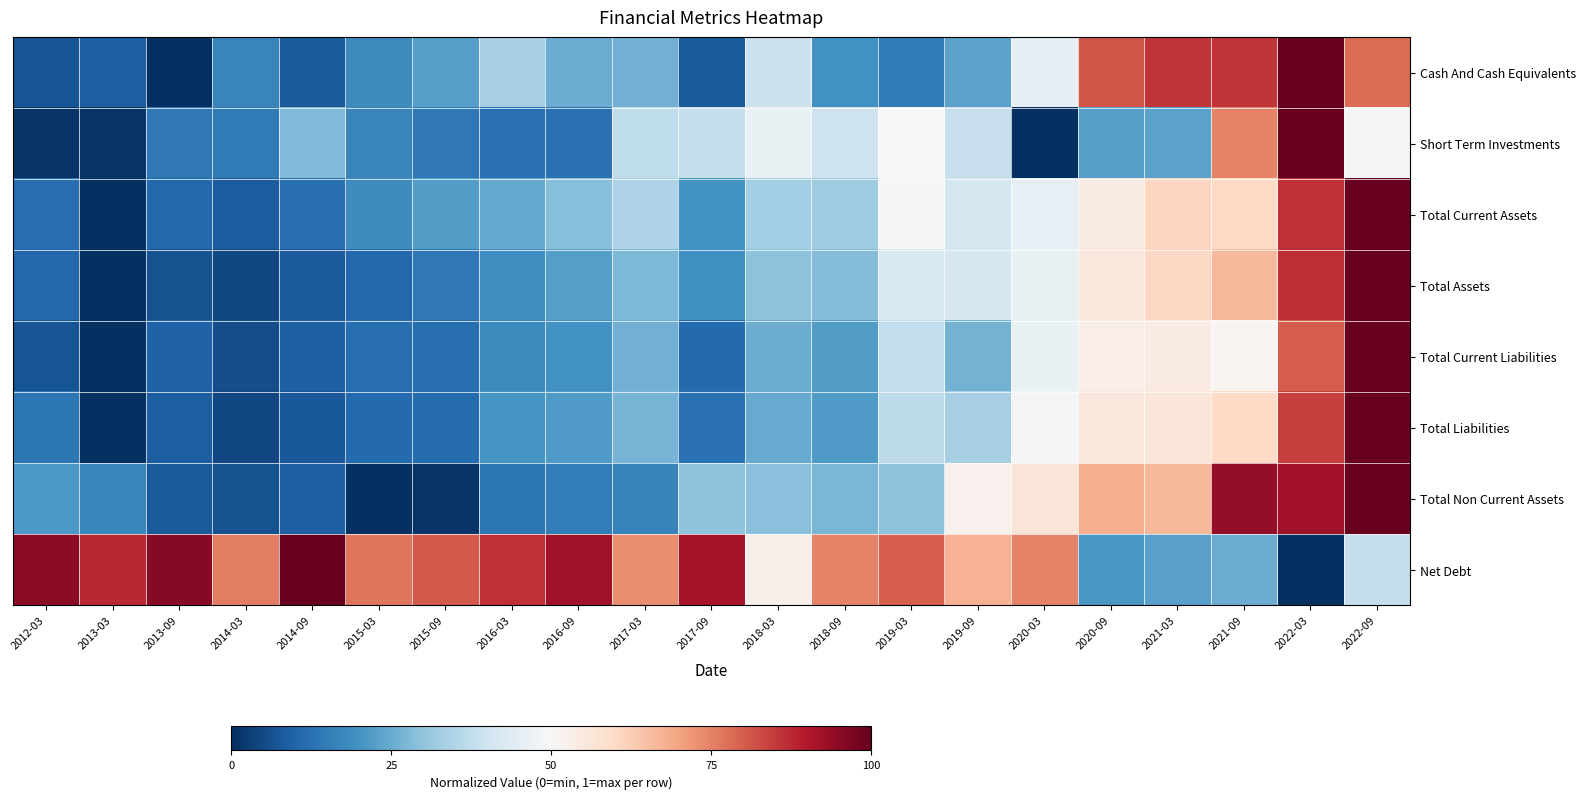

Reading left to right, transcribe all the data shown in this chart.

Cash And Cash Equivalents: 2012-03=0.1	2013-03=0.1	2013-09=0.0	2014-03=0.2	2014-09=0.1	2015-03=0.2	2015-09=0.2	2016-03=0.3	2016-09=0.3	2017-03=0.3	2017-09=0.1	2018-03=0.4	2018-09=0.2	2019-03=0.1	2019-09=0.2	2020-03=0.4	2020-09=0.8	2021-03=0.9	2021-09=0.9	2022-03=1.0	2022-09=0.8
Short Term Investments: 2012-03=0.0	2013-03=0.0	2013-09=0.1	2014-03=0.1	2014-09=0.3	2015-03=0.2	2015-09=0.1	2016-03=0.1	2016-09=0.1	2017-03=0.4	2017-09=0.4	2018-03=0.5	2018-09=0.4	2019-03=0.5	2019-09=0.4	2020-03=0.0	2020-09=0.2	2021-03=0.2	2021-09=0.7	2022-03=1.0	2022-09=0.5
Total Current Assets: 2012-03=0.1	2013-03=0.0	2013-09=0.1	2014-03=0.1	2014-09=0.1	2015-03=0.2	2015-09=0.2	2016-03=0.2	2016-09=0.3	2017-03=0.3	2017-09=0.2	2018-03=0.3	2018-09=0.3	2019-03=0.5	2019-09=0.4	2020-03=0.5	2020-09=0.5	2021-03=0.6	2021-09=0.6	2022-03=0.9	2022-09=1.0
Total Assets: 2012-03=0.1	2013-03=0.0	2013-09=0.1	2014-03=0.0	2014-09=0.1	2015-03=0.1	2015-09=0.1	2016-03=0.2	2016-09=0.2	2017-03=0.3	2017-09=0.2	2018-03=0.3	2018-09=0.3	2019-03=0.4	2019-09=0.4	2020-03=0.5	2020-09=0.6	2021-03=0.6	2021-09=0.7	2022-03=0.9	2022-09=1.0
Total Current Liabilities: 2012-03=0.1	2013-03=0.0	2013-09=0.1	2014-03=0.1	2014-09=0.1	2015-03=0.1	2015-09=0.1	2016-03=0.2	2016-09=0.2	2017-03=0.3	2017-09=0.1	2018-03=0.3	2018-09=0.2	2019-03=0.4	2019-09=0.3	2020-03=0.5	2020-09=0.5	2021-03=0.5	2021-09=0.5	2022-03=0.8	2022-09=1.0
Total Liabilities: 2012-03=0.1	2013-03=0.0	2013-09=0.1	2014-03=0.0	2014-09=0.1	2015-03=0.1	2015-09=0.1	2016-03=0.2	2016-09=0.2	2017-03=0.3	2017-09=0.1	2018-03=0.2	2018-09=0.2	2019-03=0.4	2019-09=0.3	2020-03=0.5	2020-09=0.6	2021-03=0.6	2021-09=0.6	2022-03=0.8	2022-09=1.0
Total Non Current Assets: 2012-03=0.2	2013-03=0.2	2013-09=0.1	2014-03=0.1	2014-09=0.1	2015-03=0.0	2015-09=0.0	2016-03=0.1	2016-09=0.2	2017-03=0.2	2017-09=0.3	2018-03=0.3	2018-09=0.3	2019-03=0.3	2019-09=0.5	2020-03=0.6	2020-09=0.7	2021-03=0.7	2021-09=0.9	2022-03=0.9	2022-09=1.0
Net Debt: 2012-03=0.9	2013-03=0.9	2013-09=1.0	2014-03=0.8	2014-09=1.0	2015-03=0.8	2015-09=0.8	2016-03=0.9	2016-09=0.9	2017-03=0.7	2017-09=0.9	2018-03=0.5	2018-09=0.7	2019-03=0.8	2019-09=0.7	2020-03=0.7	2020-09=0.2	2021-03=0.2	2021-09=0.3	2022-03=0.0	2022-09=0.4